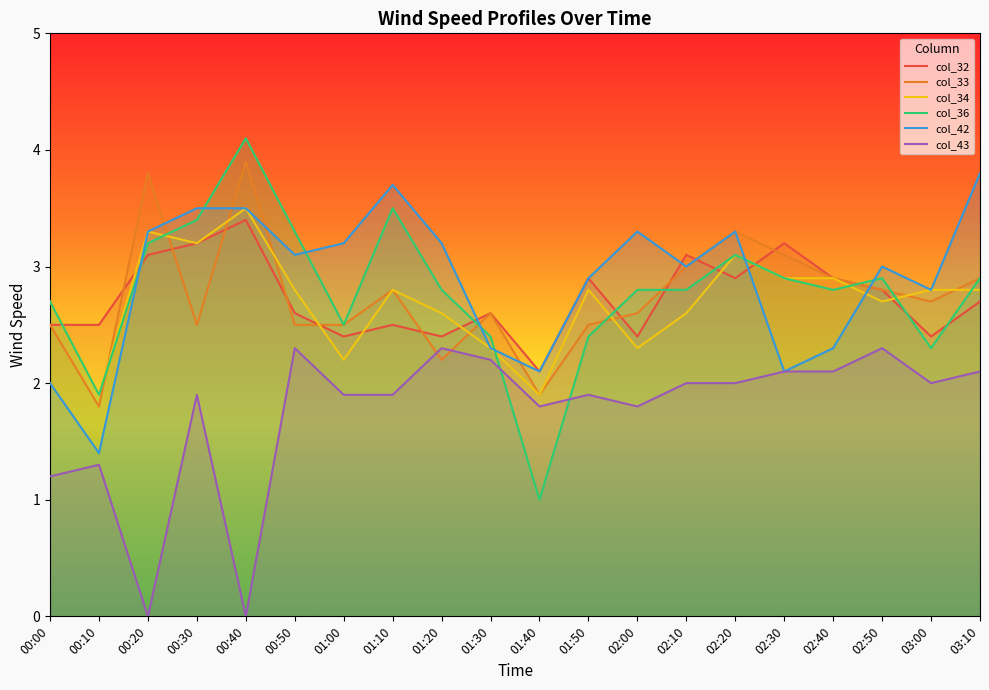

Where do col_43 and col_36 first cross each other?

01:30 and 01:40